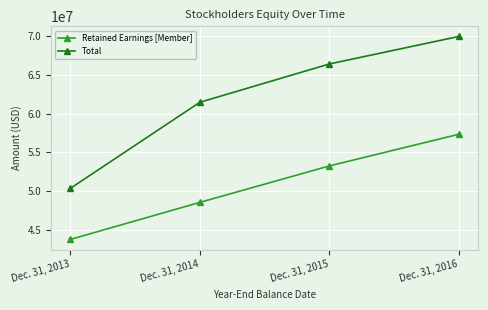

At Dec. 31, 2015, list the series in order from smallest to largest.

Retained Earnings [Member], Total